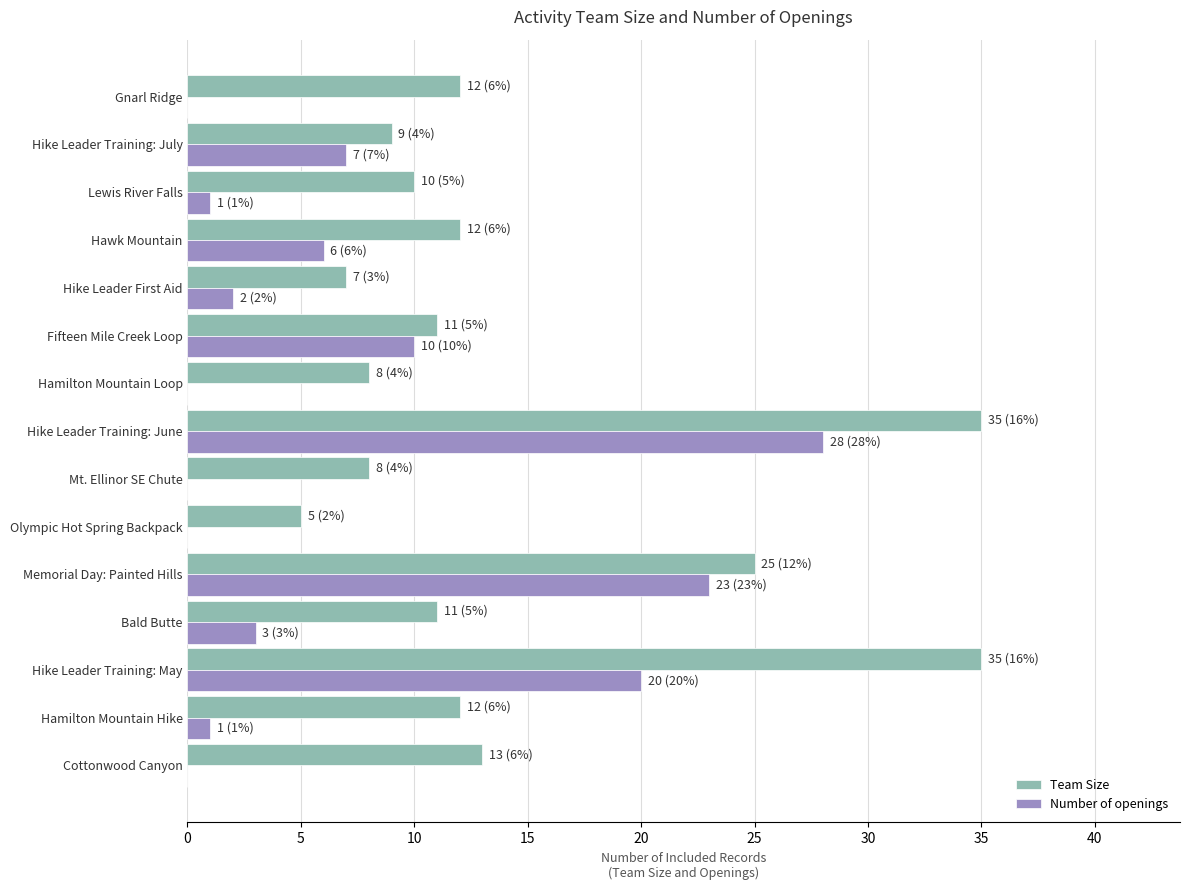

Where is Number of openings nearest to the value 14?

Fifteen Mile Creek Loop